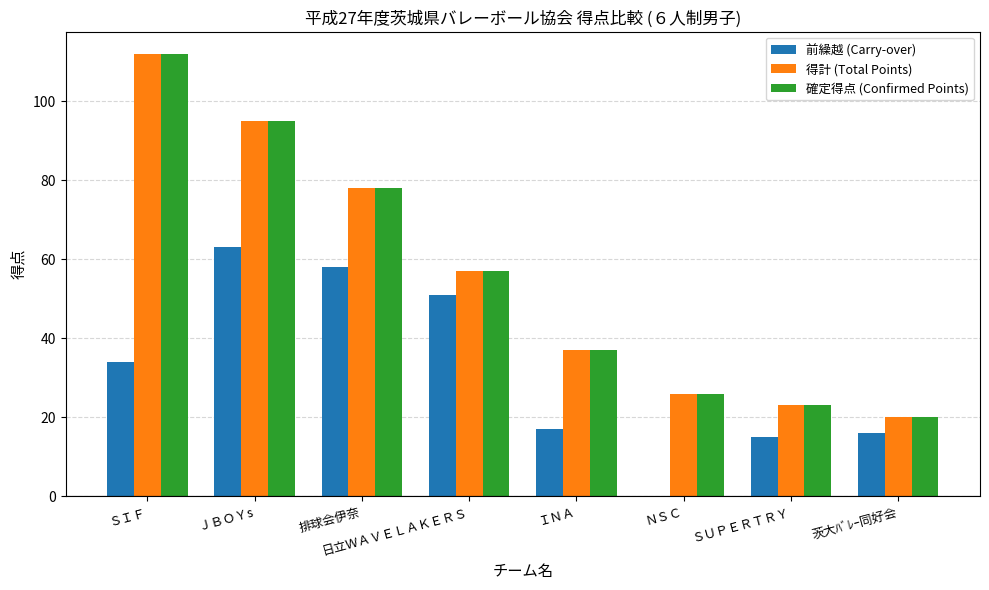

The value of 得計 (Total Points) at 排球会伊奈 is 49. True or false?

False